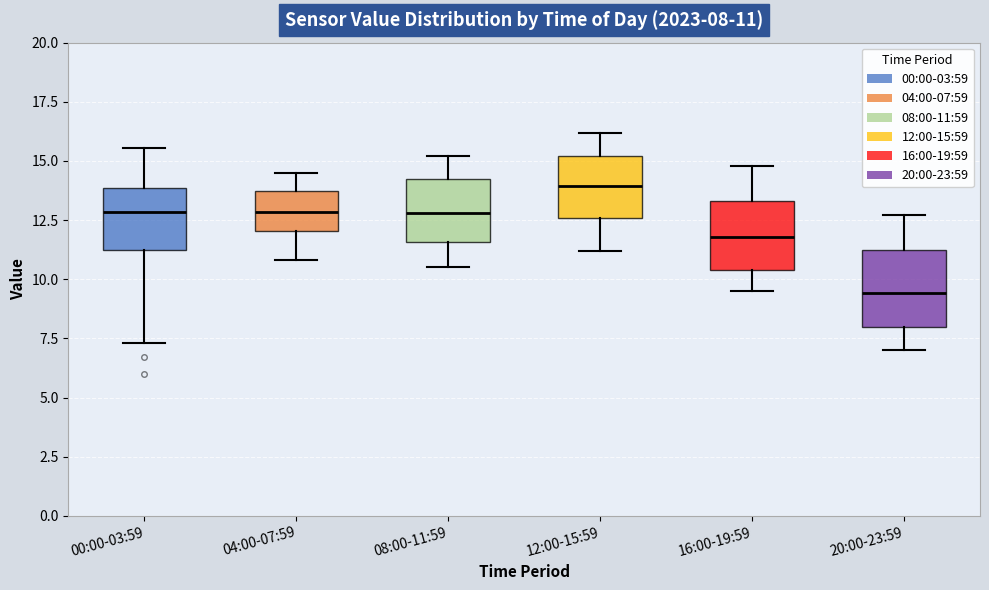

Which box has the highest median line?

12:00-15:59